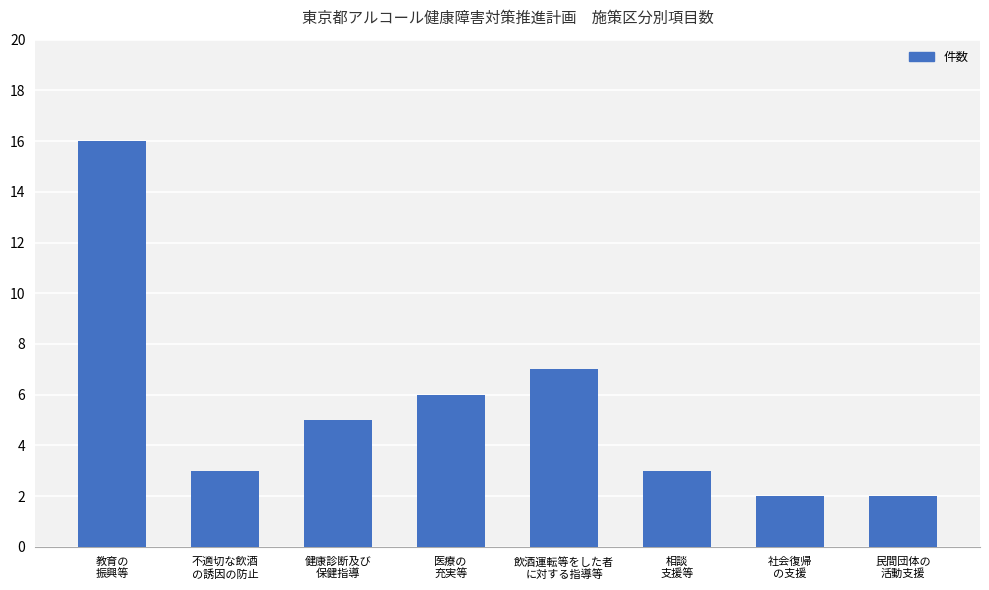

What is the maximum value shown in the chart?

16